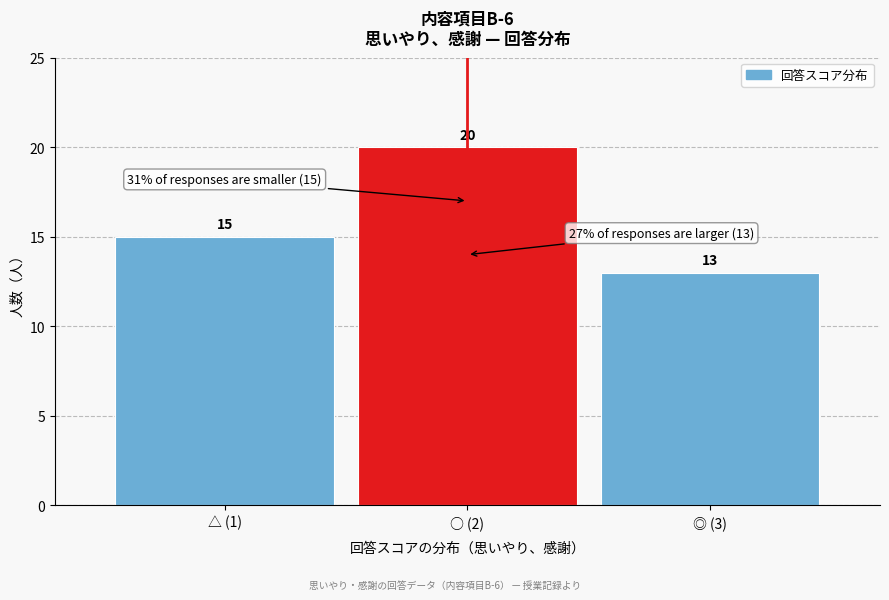

Reading left to right, what are all the values shown in this chart?

△ (1)=15	○ (2)=20	◎ (3)=13